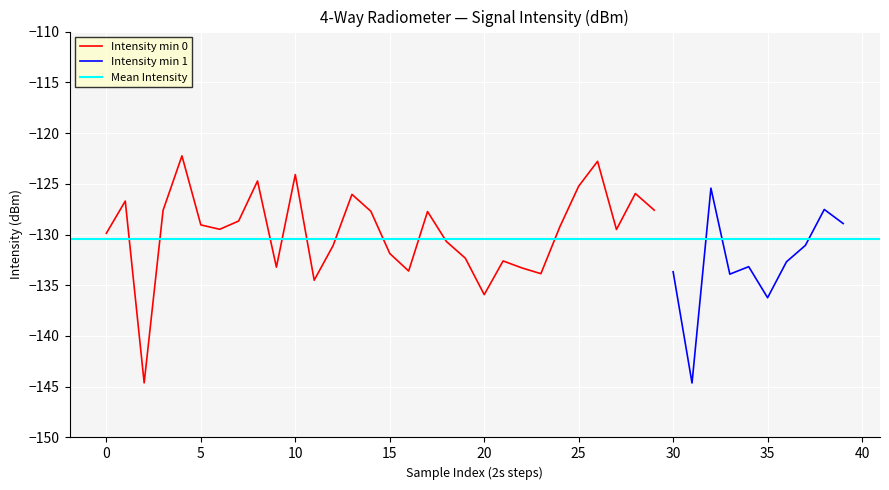

The value of Intensity min 0 at 20 is -87.9. True or false?

False